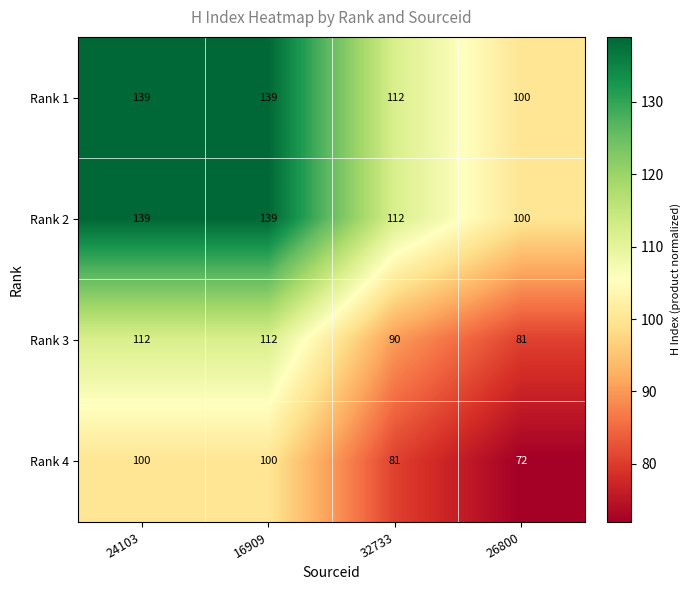

Count the number of categories in the chart.

4